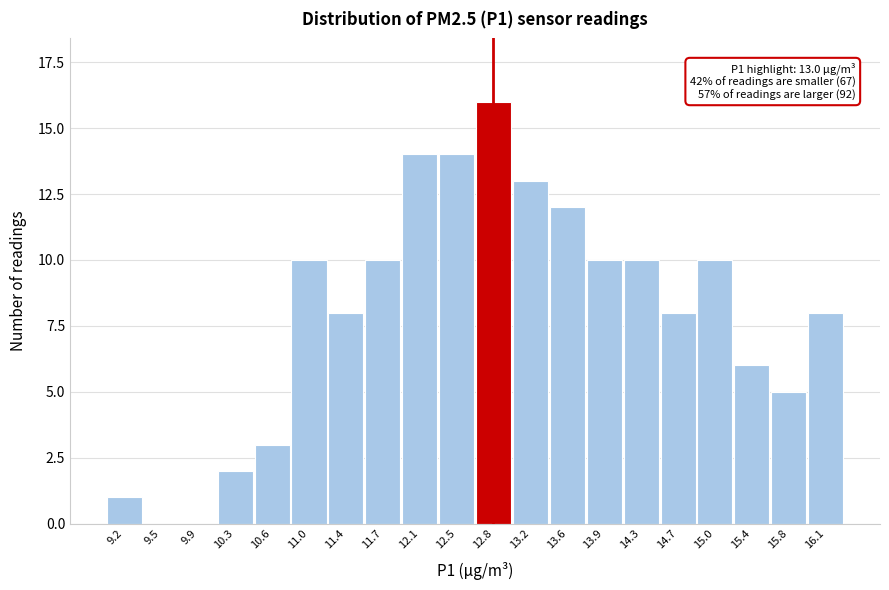

Reading left to right, transcribe all the data shown in this chart.

9.2=1	9.5=0	9.9=0	10.3=2	10.6=3	11.0=10	11.4=8	11.7=10	12.1=14	12.5=14	12.8=16	13.2=13	13.6=12	13.9=10	14.3=10	14.7=8	15.0=10	15.4=6	15.8=5	16.1=8